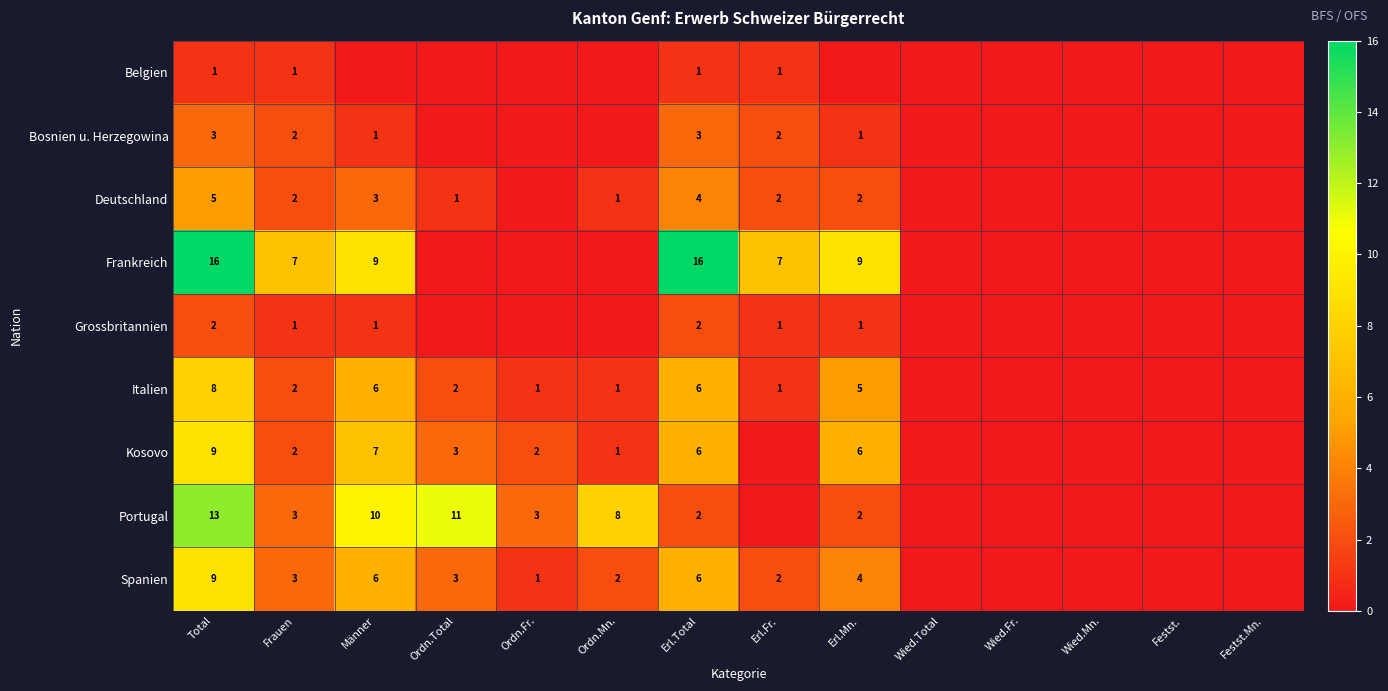

The value of Belgien at Total is 0. True or false?

False